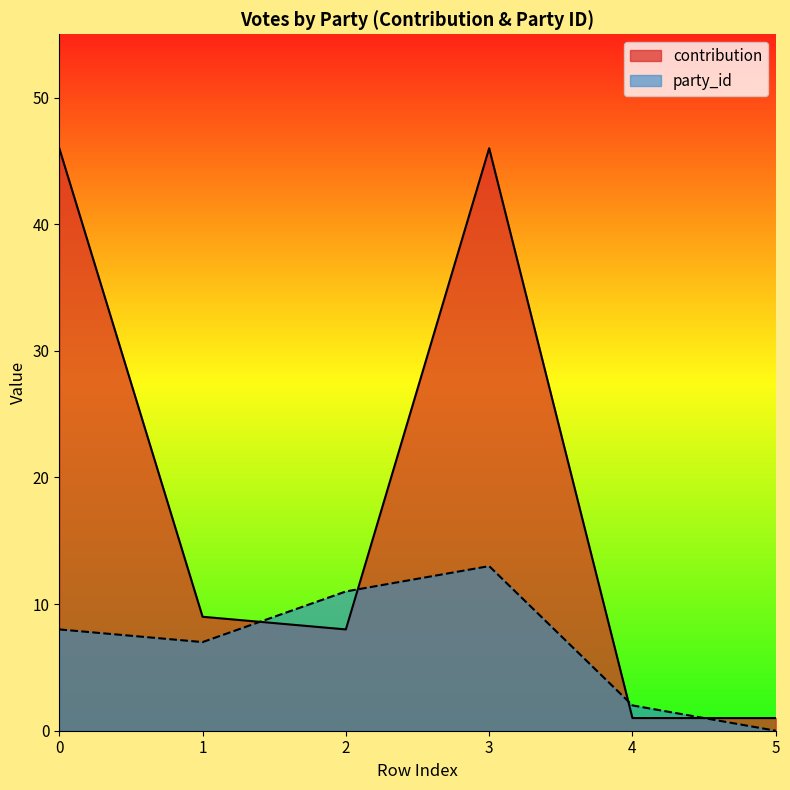

Reading left to right, list all the values displayed in this chart.

contribution: 0=46	1=9	2=8	3=46	4=1	5=1
party_id: 0=8	1=7	2=11	3=13	4=2	5=0